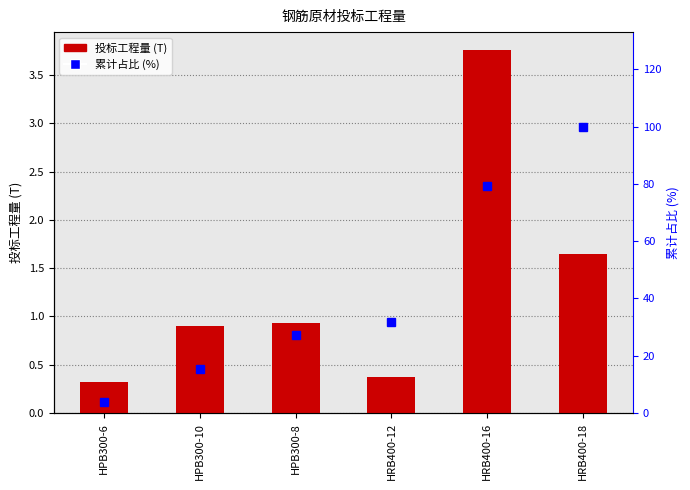

What is the minimum value shown in the chart?

0.3